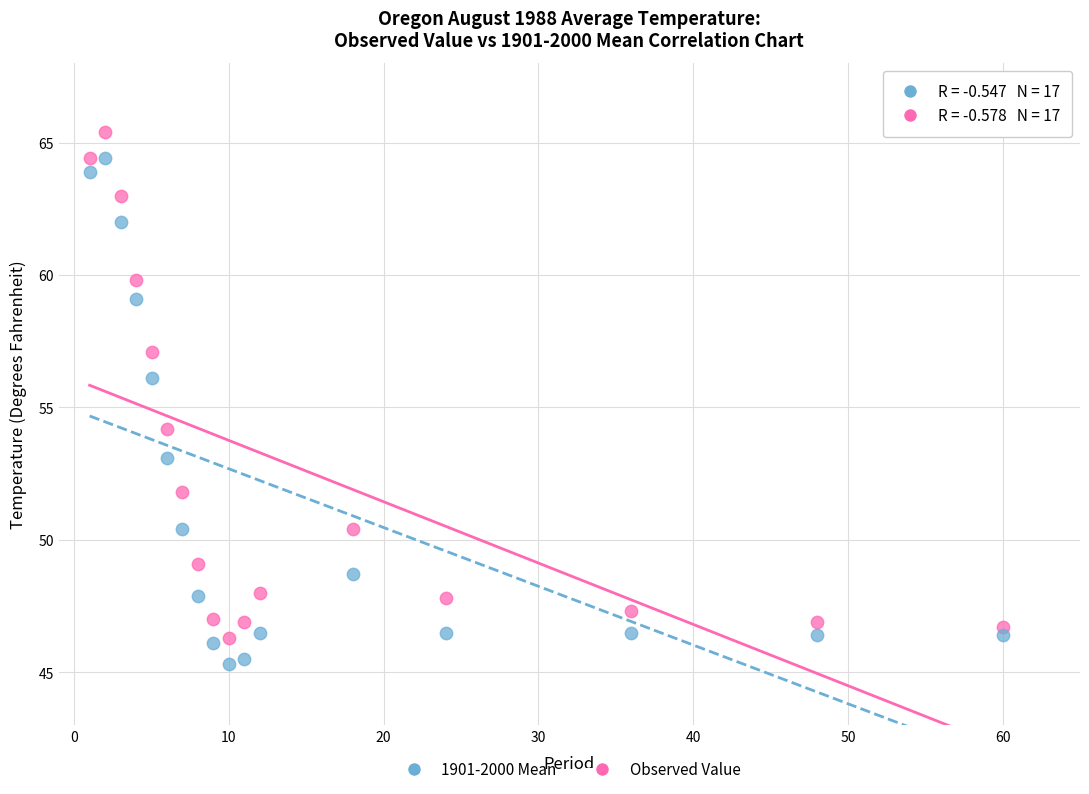

Which series reaches the maximum Y coordinate?

Observed Value